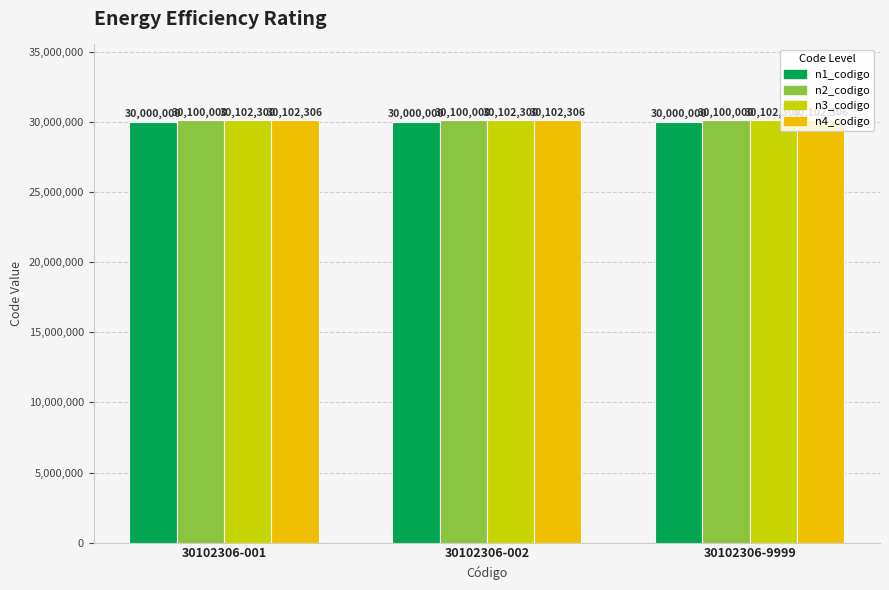

Rank the series by their maximum value, from lowest to highest.

n1_codigo, n2_codigo, n3_codigo, n4_codigo